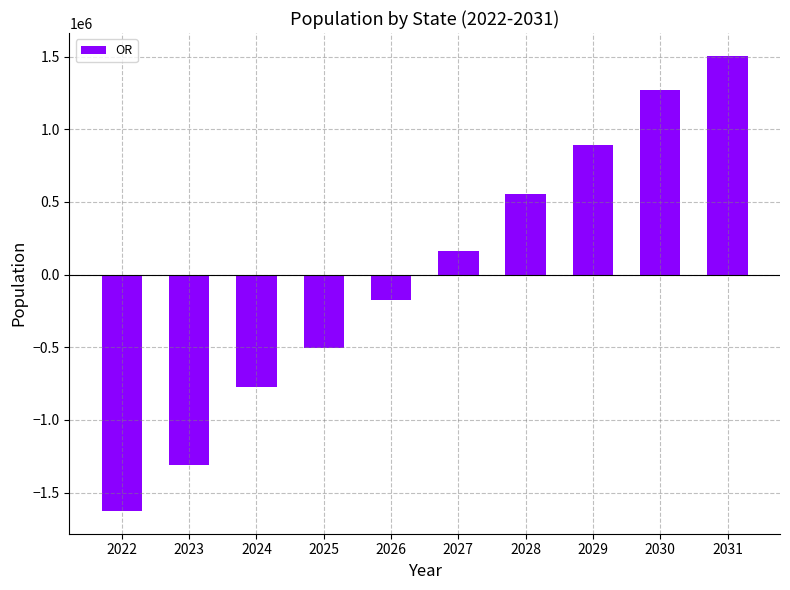

The chart shows a value of 557001 at 2028. True or false?

True